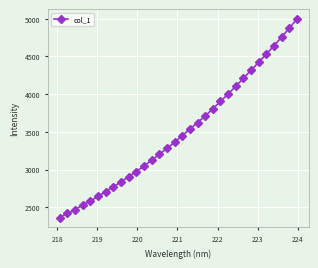

True or false: the data has more than 2 interior local peaks.

False